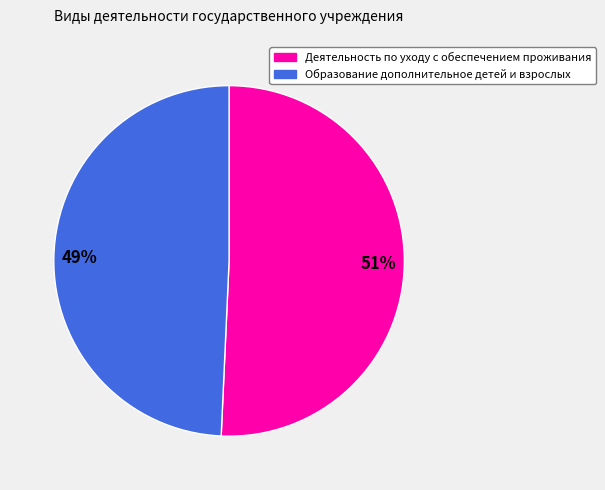

Approximately how many times larger is the value at 51% compared to 49%?

1.0